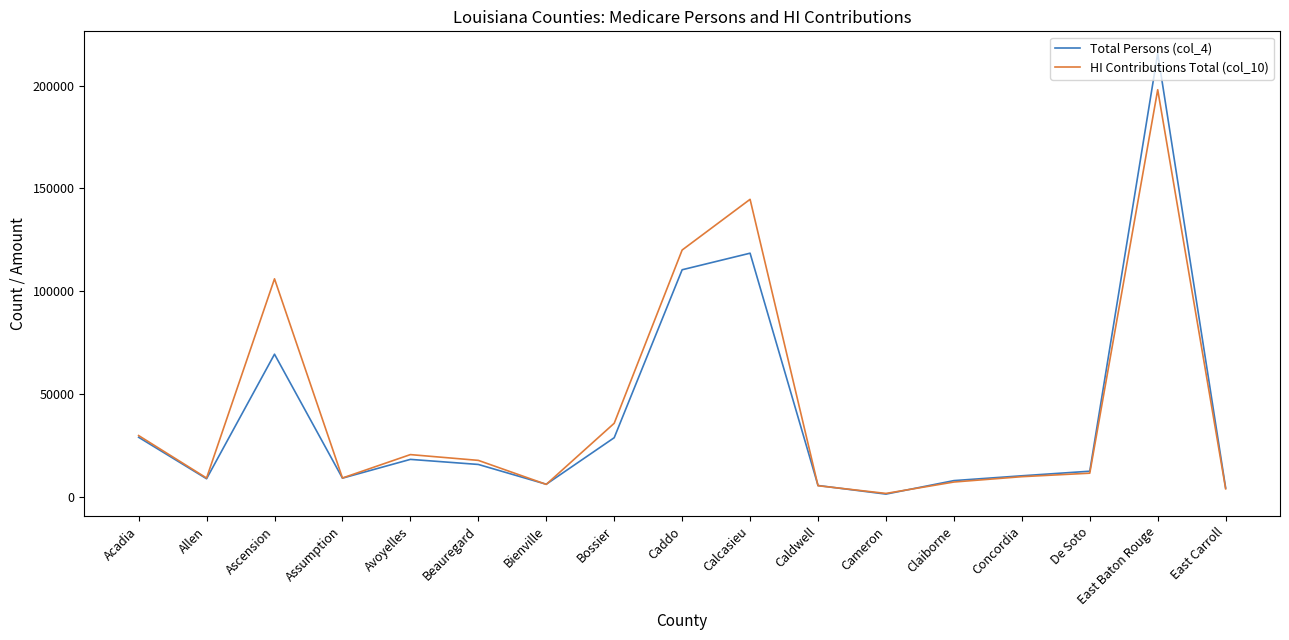

What are all the series names shown in the legend?

Total Persons (col_4), HI Contributions Total (col_10)